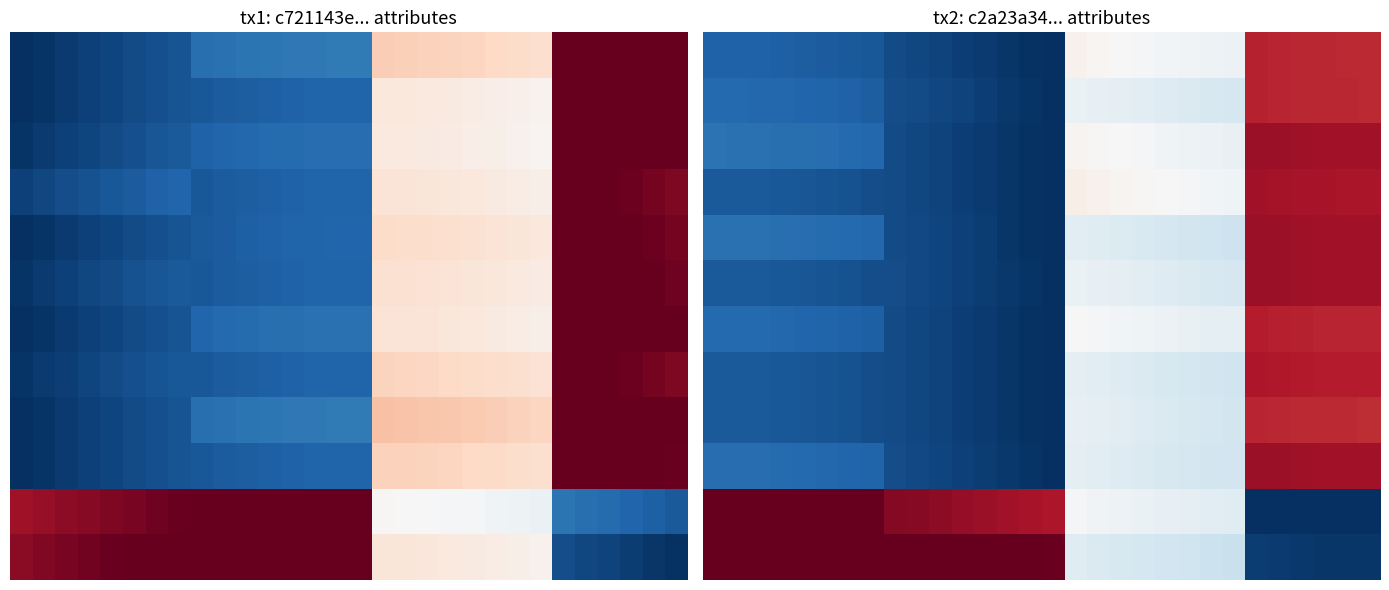

How many data points in 8 are above 0?

29